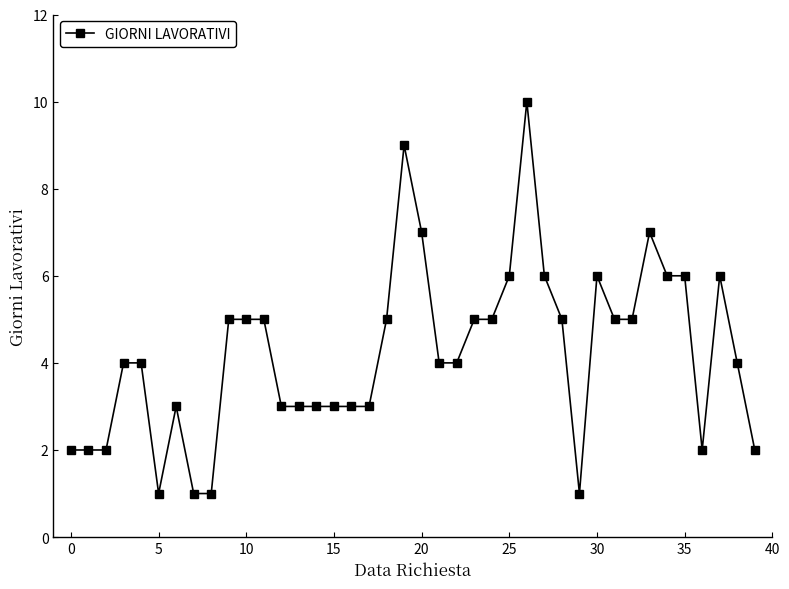

What is the difference between the maximum and minimum values?

9